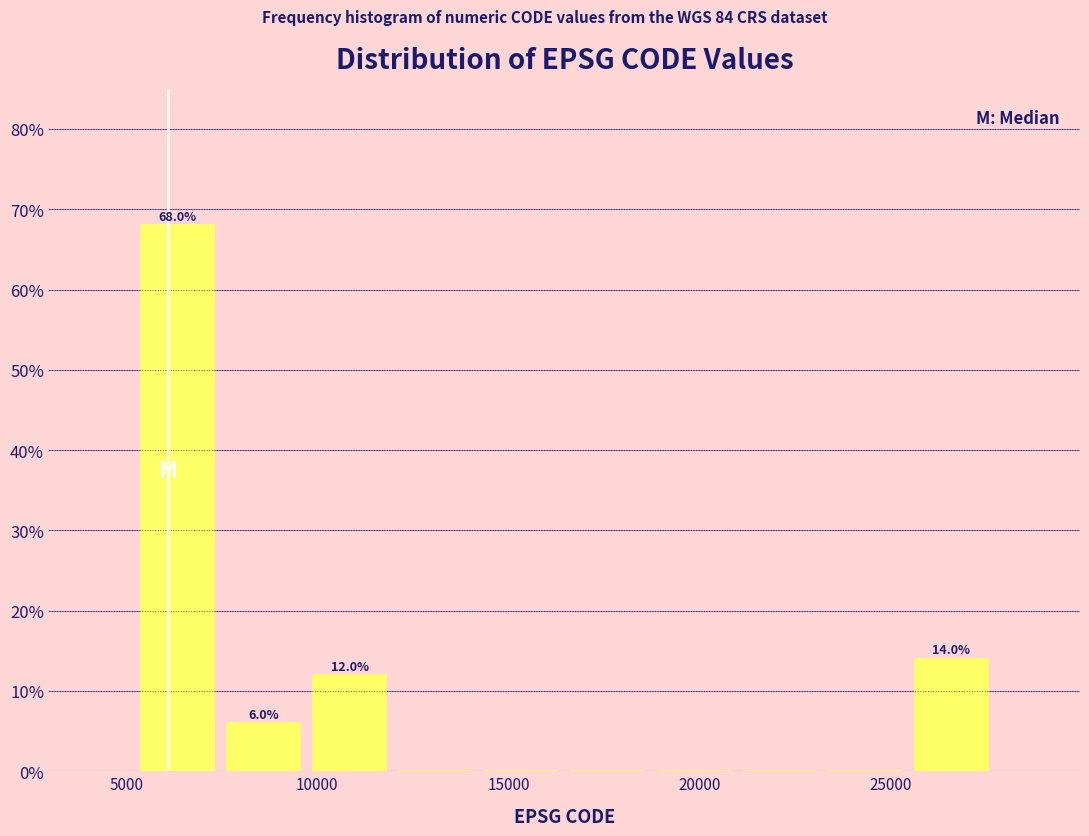

Which range on the x-axis has the tallest bar?

5000 to 7500